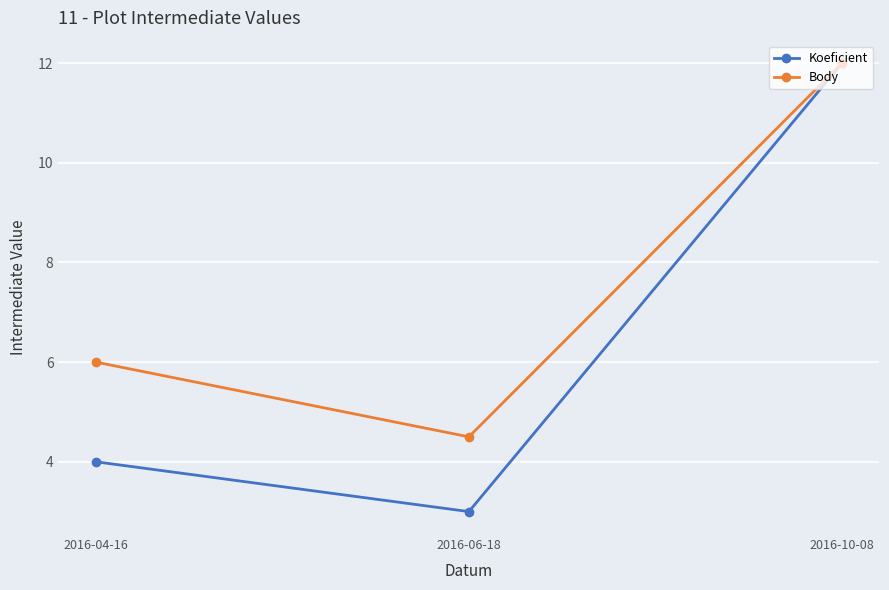

What is the total value across all series at 2016-04-16?

10.0